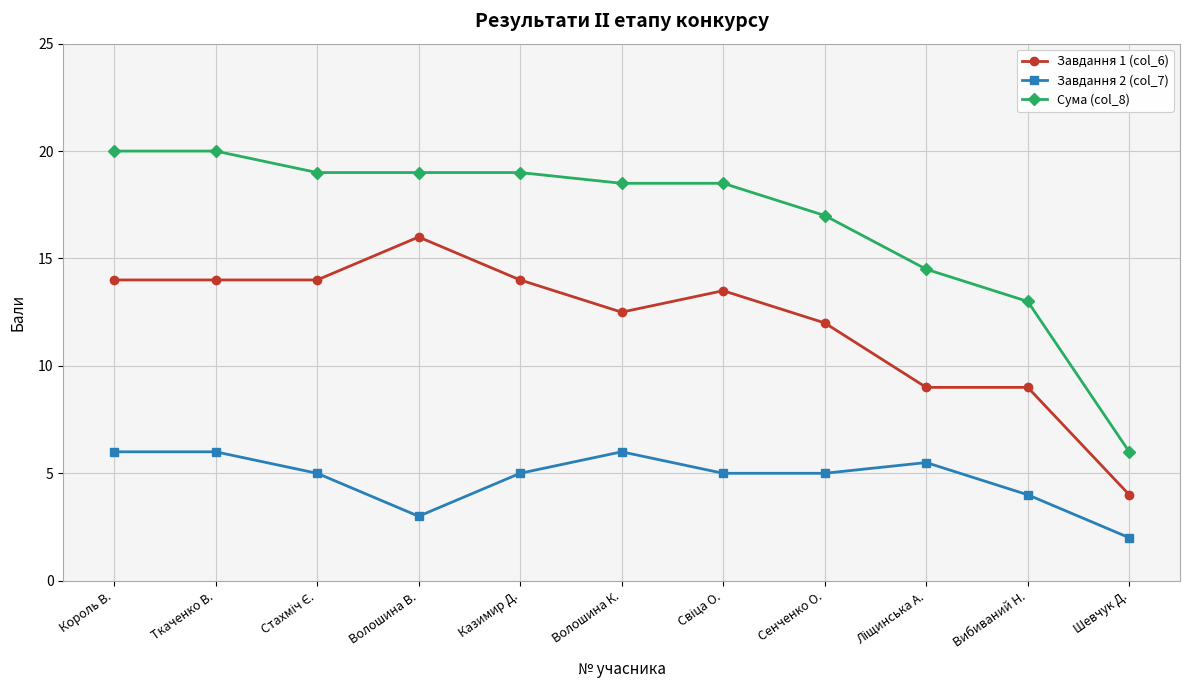

True or false: Завдання 2 (col_7) has more than 0 interior local peaks.

True